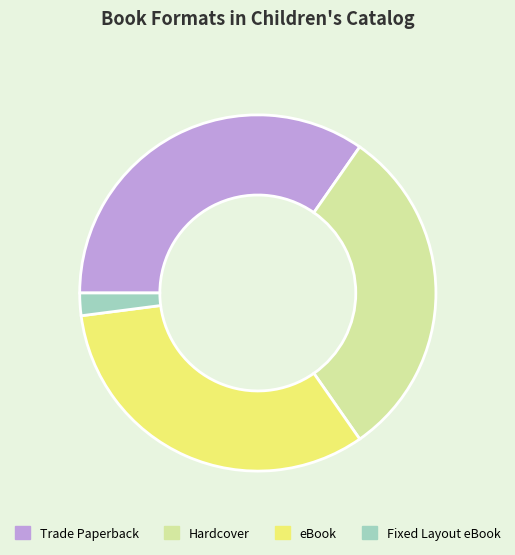

Combined, do Fixed Layout eBook and eBook account for over 50%?

No